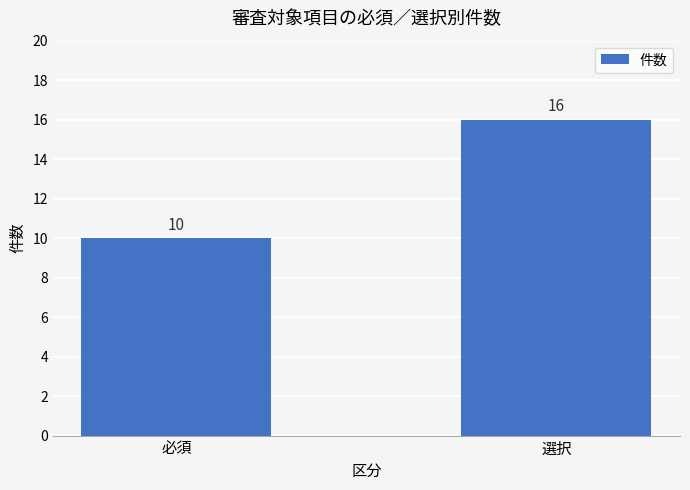

How many data points does each series have?

2